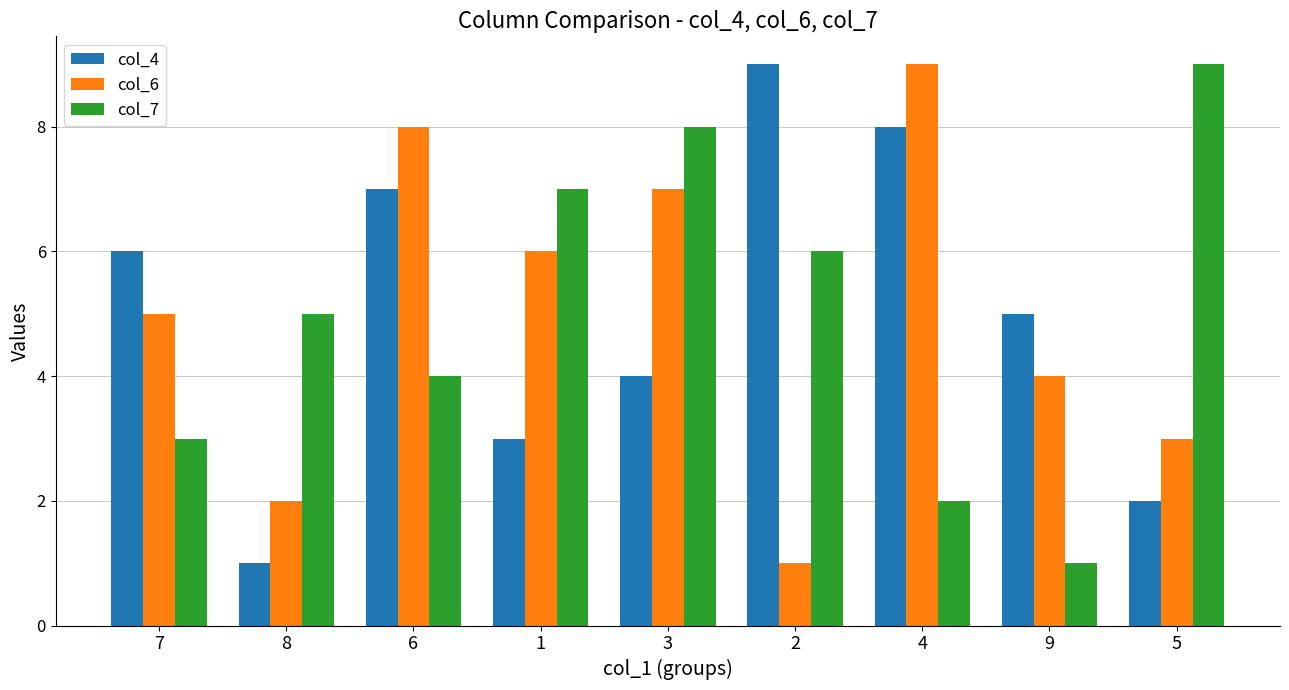

What are all the series names shown in the legend?

col_4, col_6, col_7